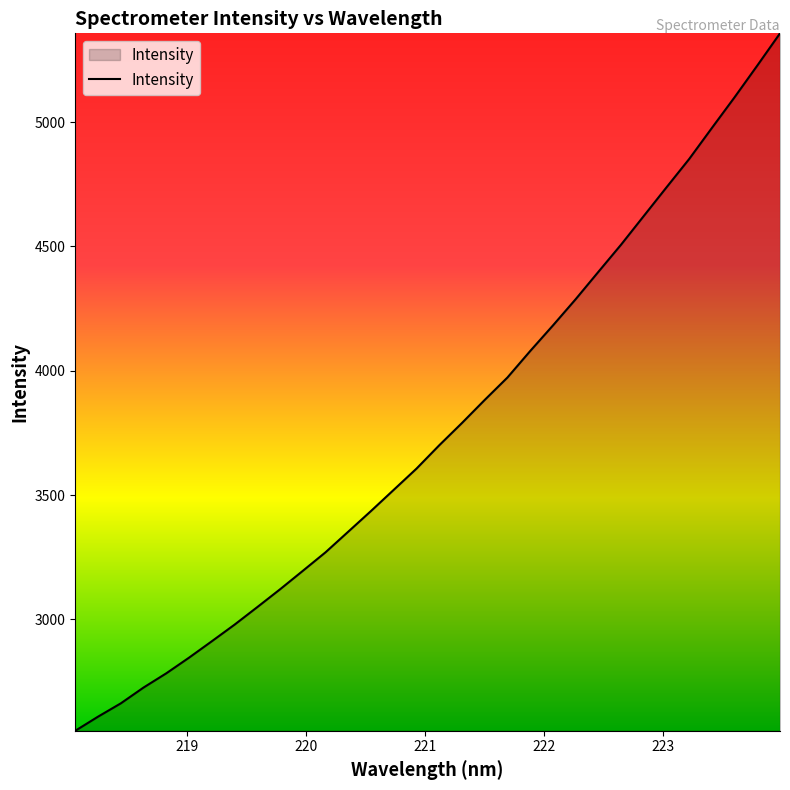

What is the smallest value displayed?

2552.4